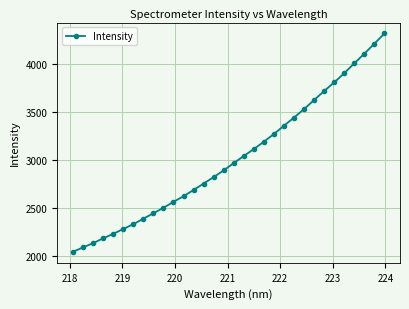

What is the value of the 11th point from the left?

2562.7